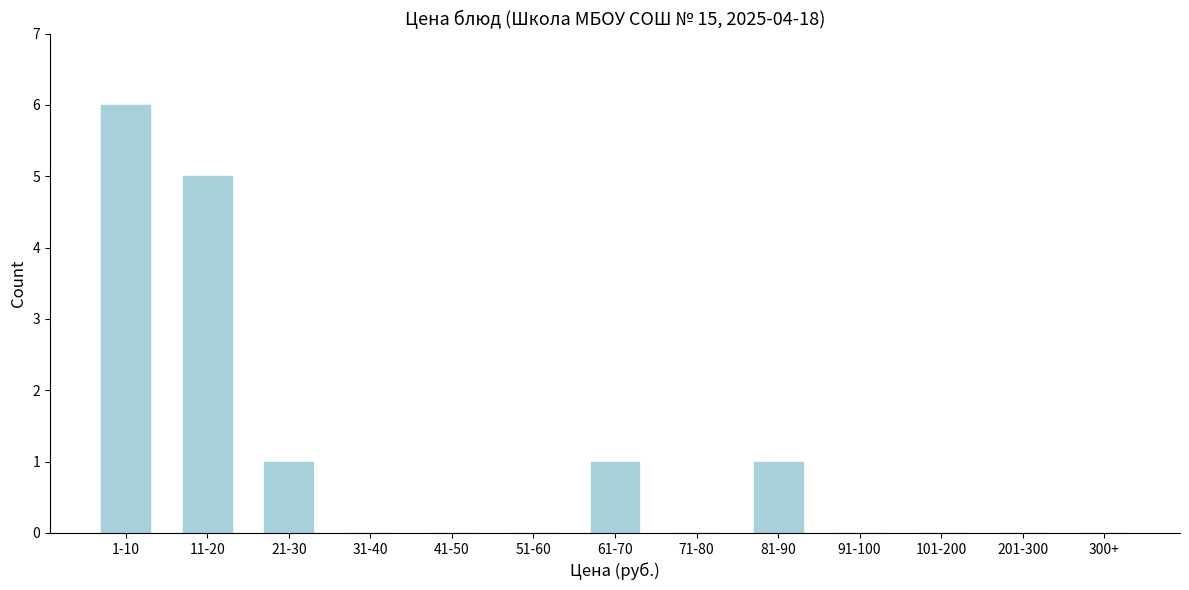

Reading right to left, what are all the values shown in this chart?

300+=0	201-300=0	101-200=0	91-100=0	81-90=1	71-80=0	61-70=1	51-60=0	41-50=0	31-40=0	21-30=1	11-20=5	1-10=6